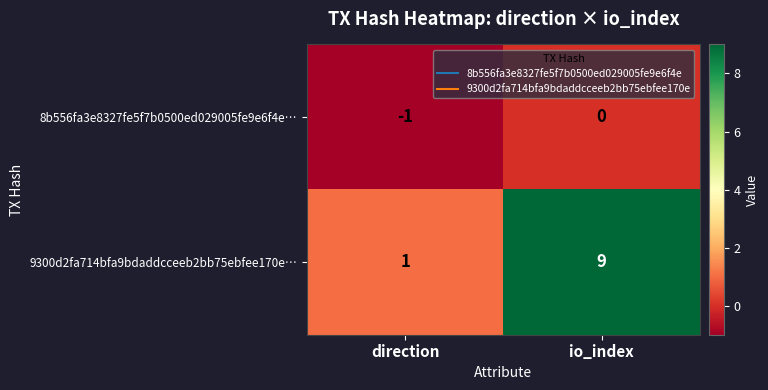

What is the difference between the maximum and minimum values in the 9300d2fa714bfa9bdaddcceeb2bb75ebfee170e… series?

8